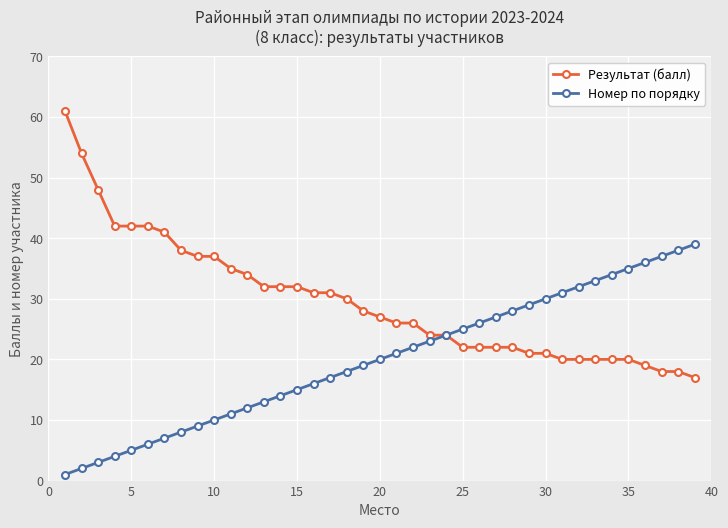

Which series has the largest total across all categories?

Результат (балл)